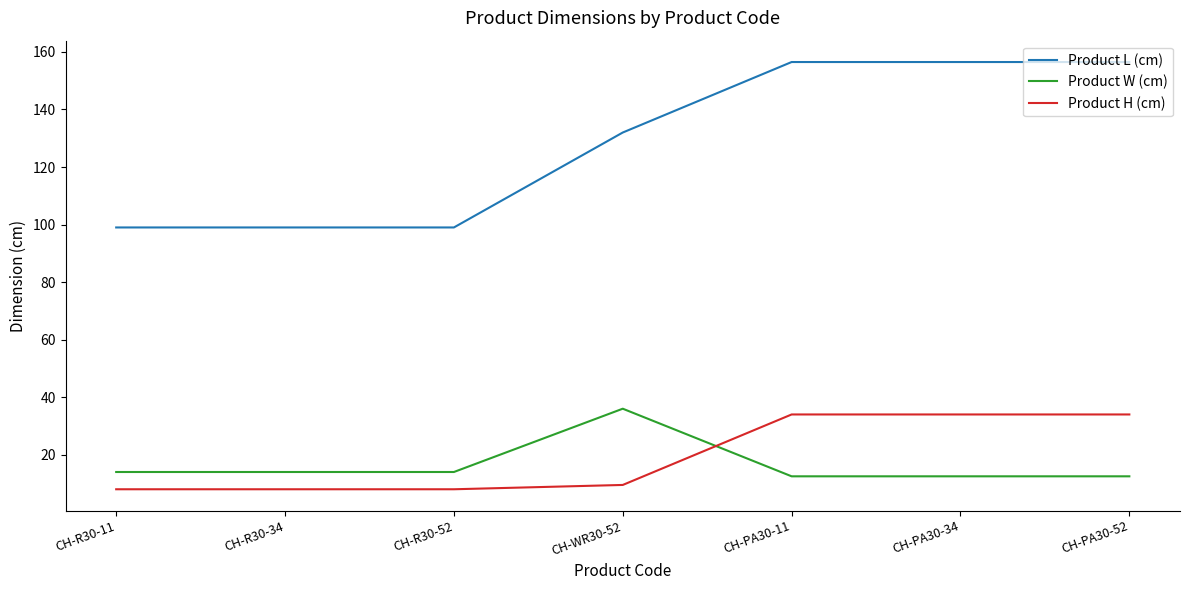

Reading left to right, transcribe all the data shown in this chart.

Product L (cm): CH-R30-11=99.0	CH-R30-34=99.0	CH-R30-52=99.0	CH-WR30-52=132.0	CH-PA30-11=156.5	CH-PA30-34=156.5	CH-PA30-52=156.5
Product W (cm): CH-R30-11=14.0	CH-R30-34=14.0	CH-R30-52=14.0	CH-WR30-52=36.0	CH-PA30-11=12.5	CH-PA30-34=12.5	CH-PA30-52=12.5
Product H (cm): CH-R30-11=8.0	CH-R30-34=8.0	CH-R30-52=8.0	CH-WR30-52=9.5	CH-PA30-11=34.0	CH-PA30-34=34.0	CH-PA30-52=34.0